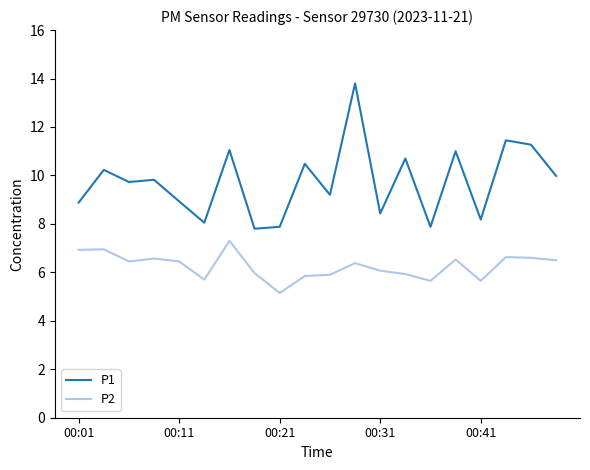

Rank the series by their maximum value, from lowest to highest.

P2, P1